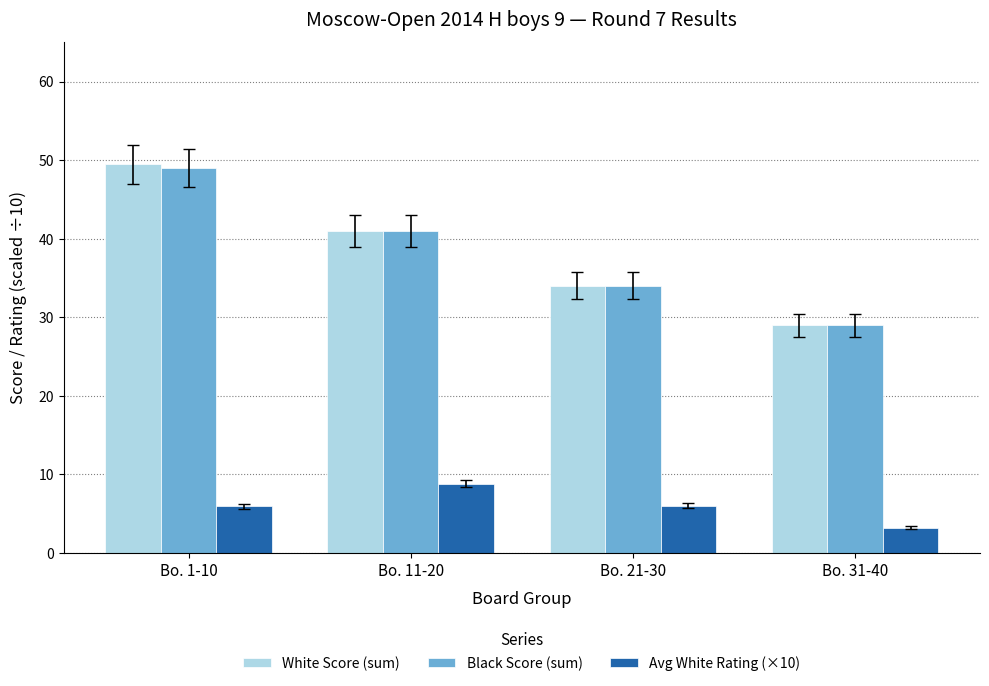

What is the total value across all series at Bo. 11-20?

90.8